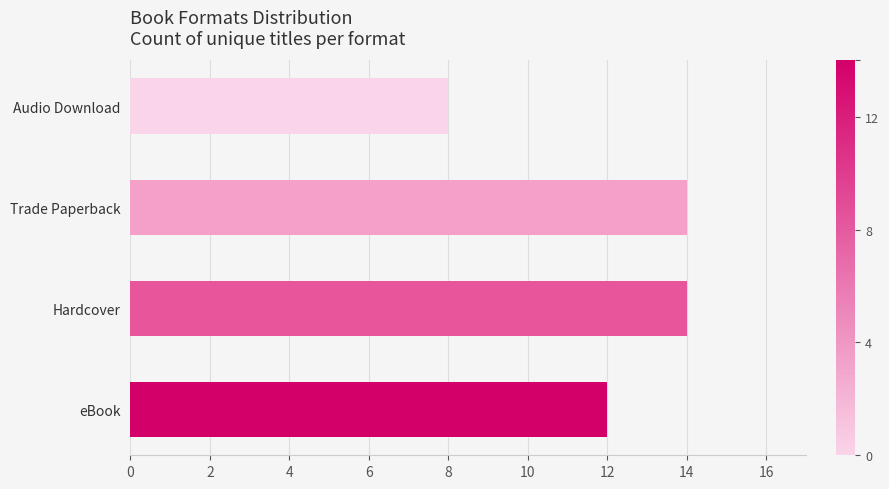

How many categories are shown in the chart?

4